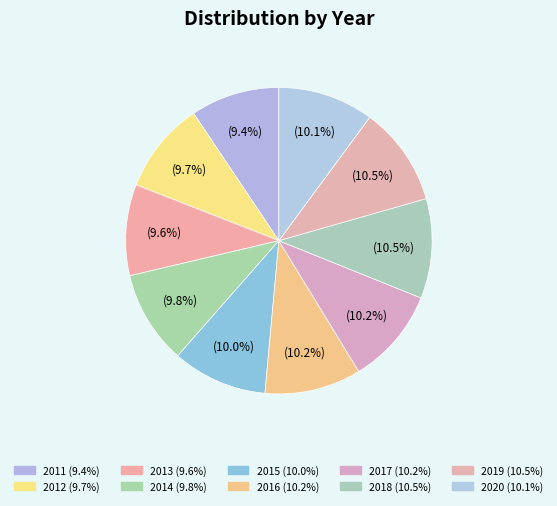

True or false: 2014 accounts for 10% of the total.

True